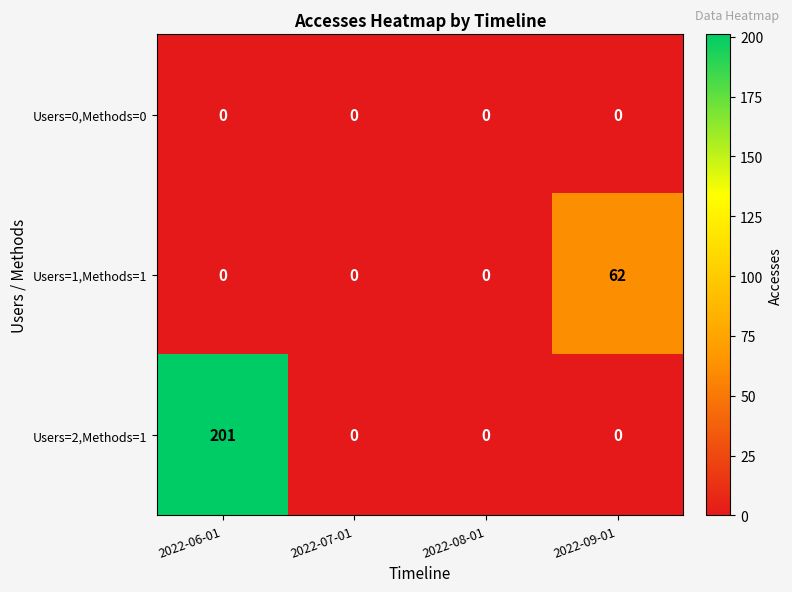

Which series has the widest spread of values?

Users=2,Methods=1